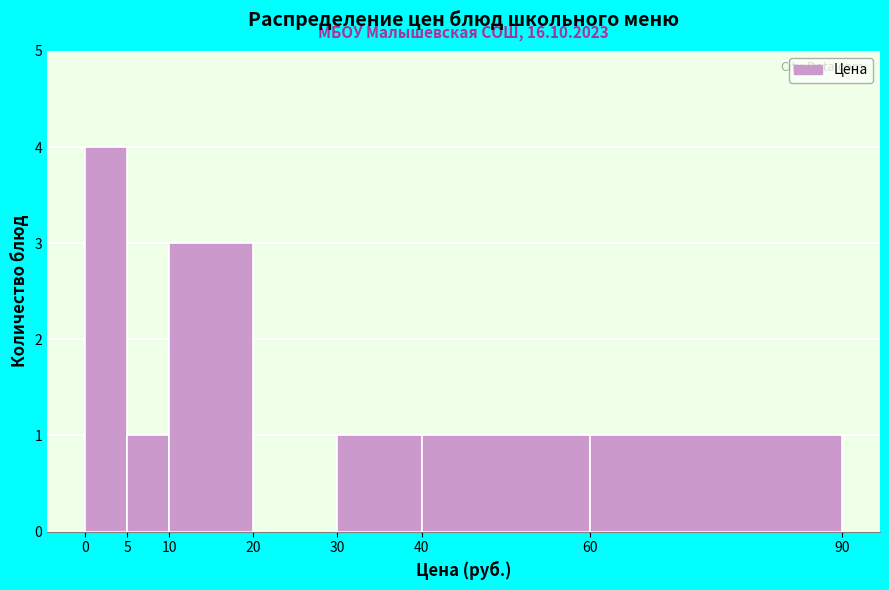

Over which range of the x-axis is the bar tallest?

0 to 5